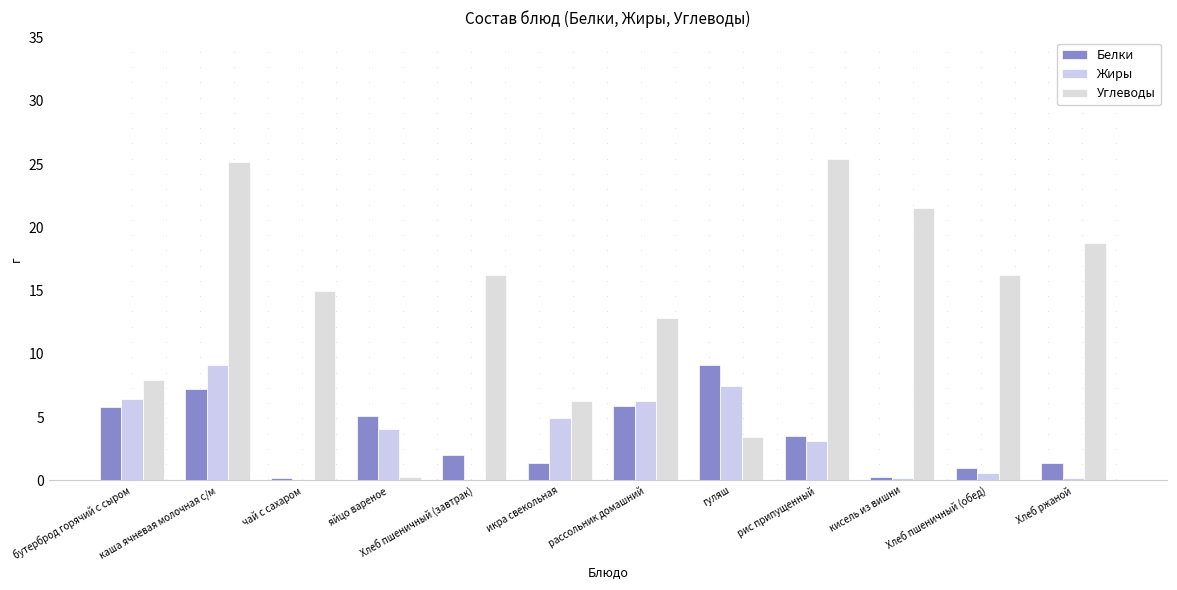

How many categories are shown in the chart?

12